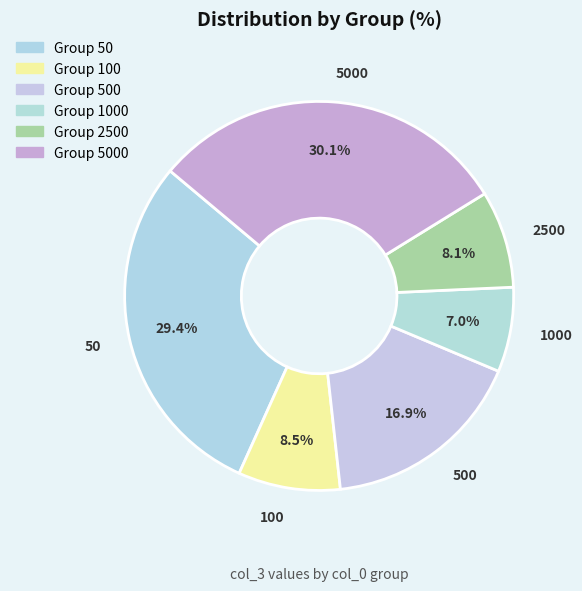

Which slice is the smallest?

1000